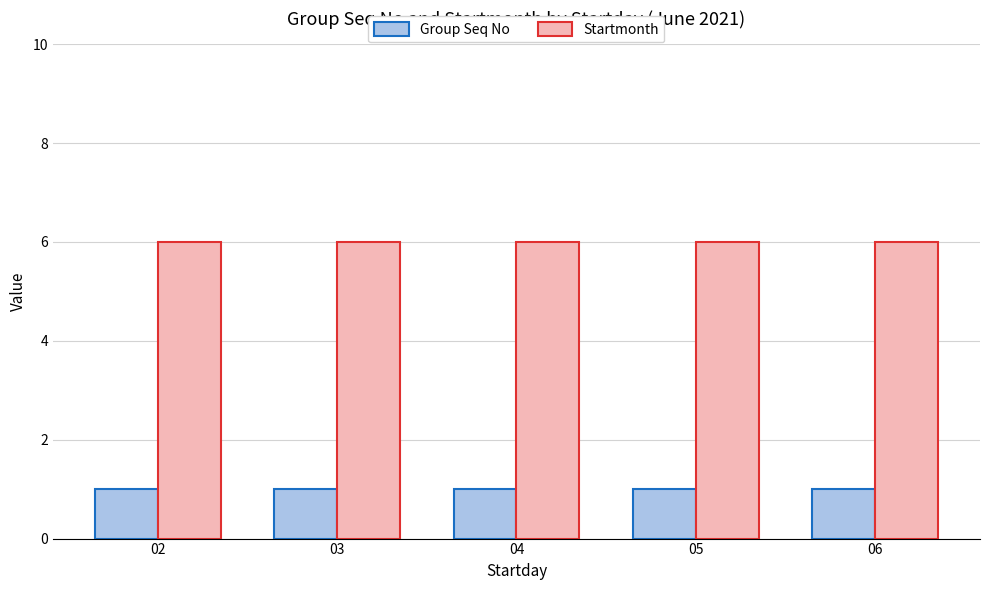

The Group Seq No series shows 1 at 05. True or false?

True